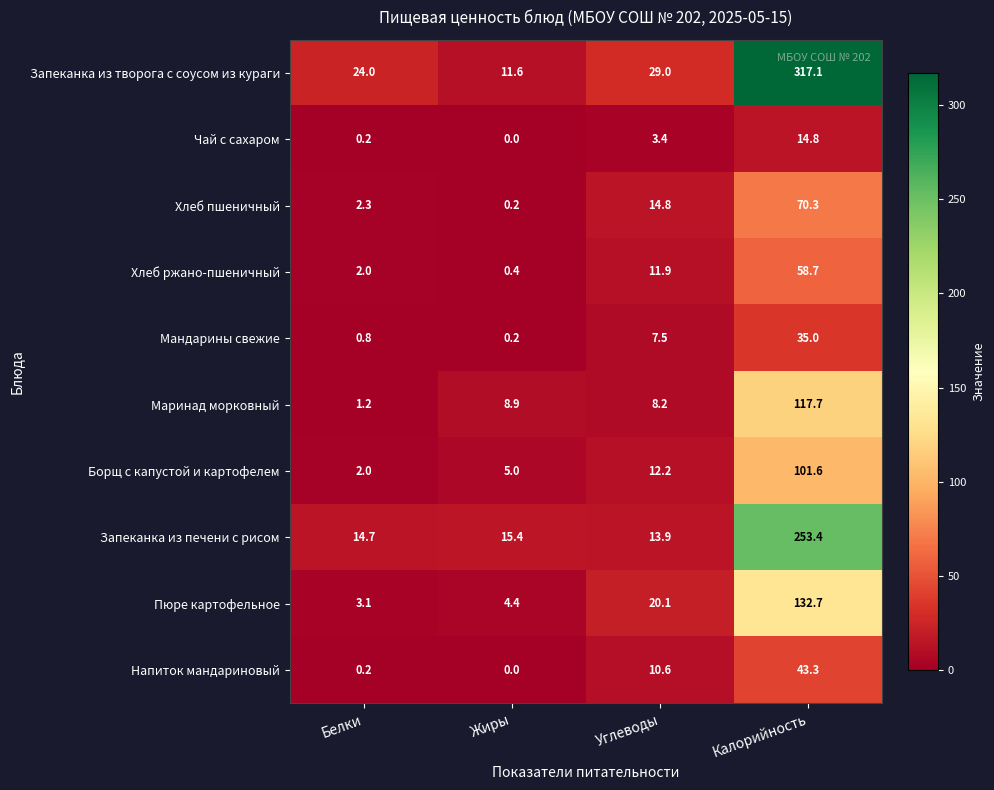

Which series has the widest spread of values?

Запеканка из творога с соусом из кураги